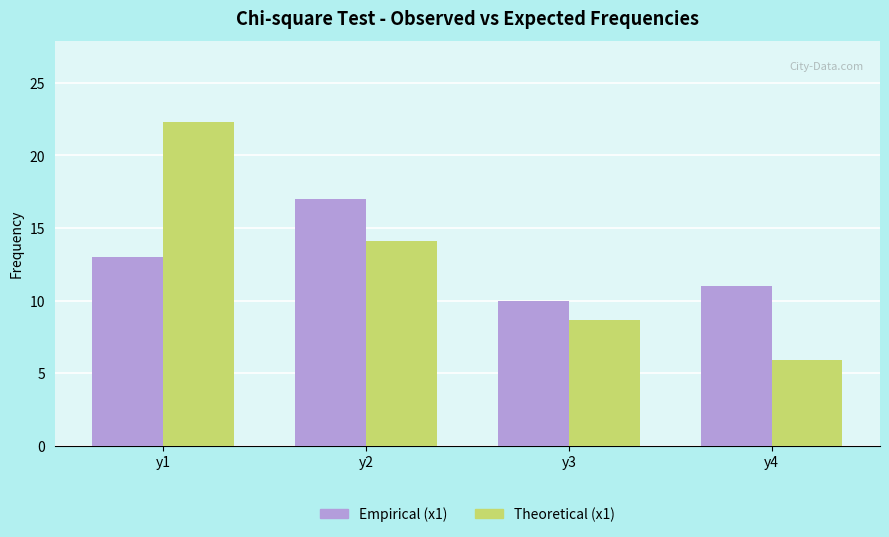

Which series has the widest spread of values?

Theoretical (x1)